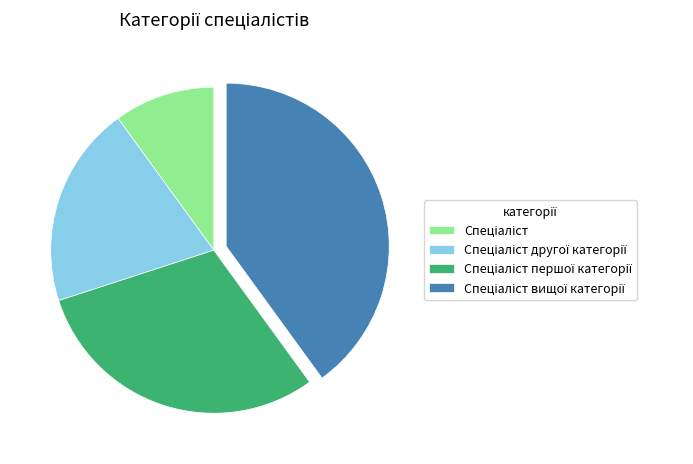

Is there a majority slice in this chart?

No